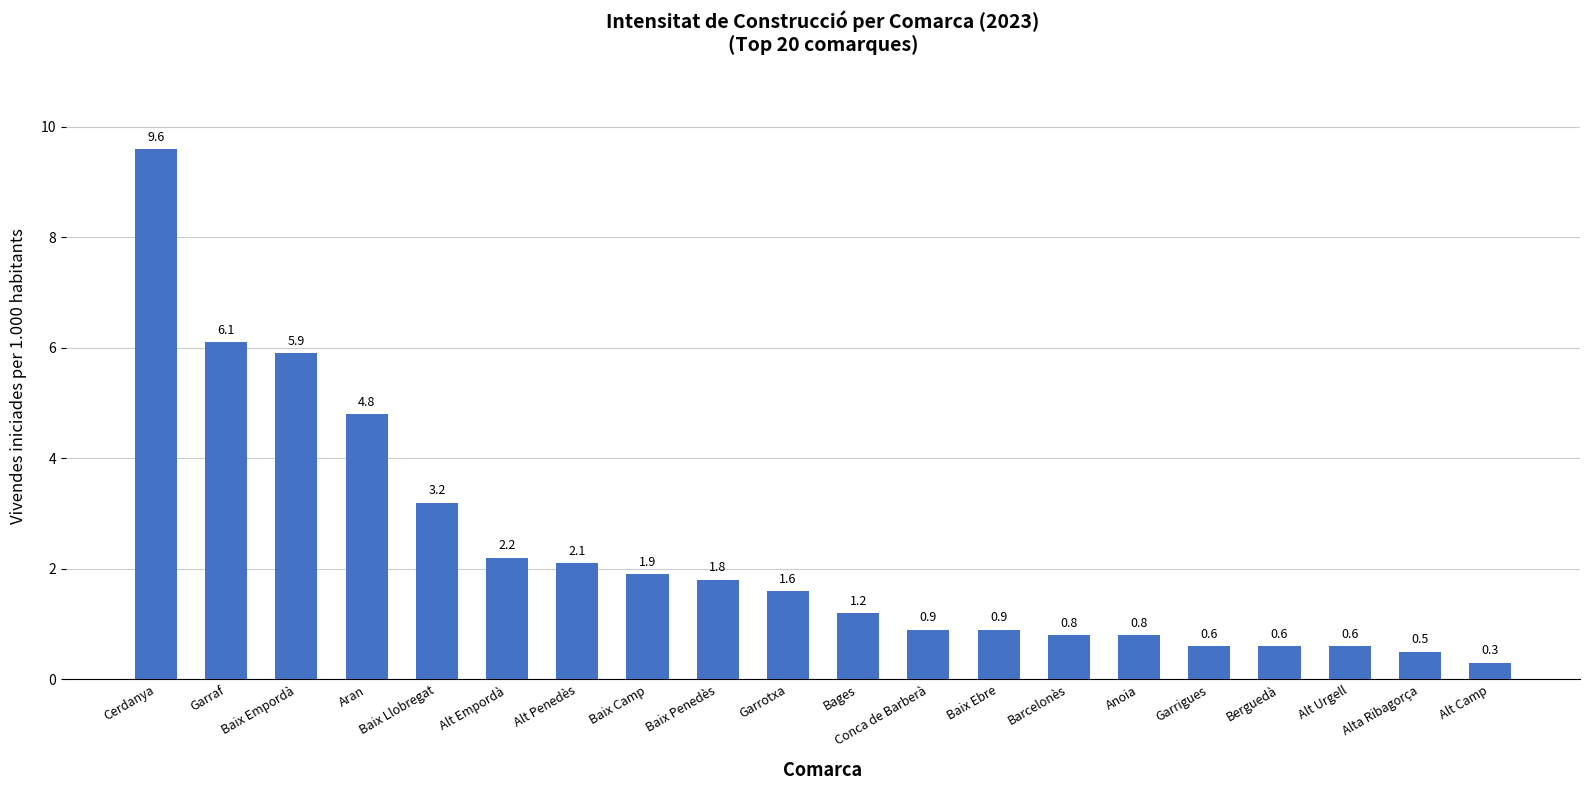

Which category has the highest value across all series?

Cerdanya